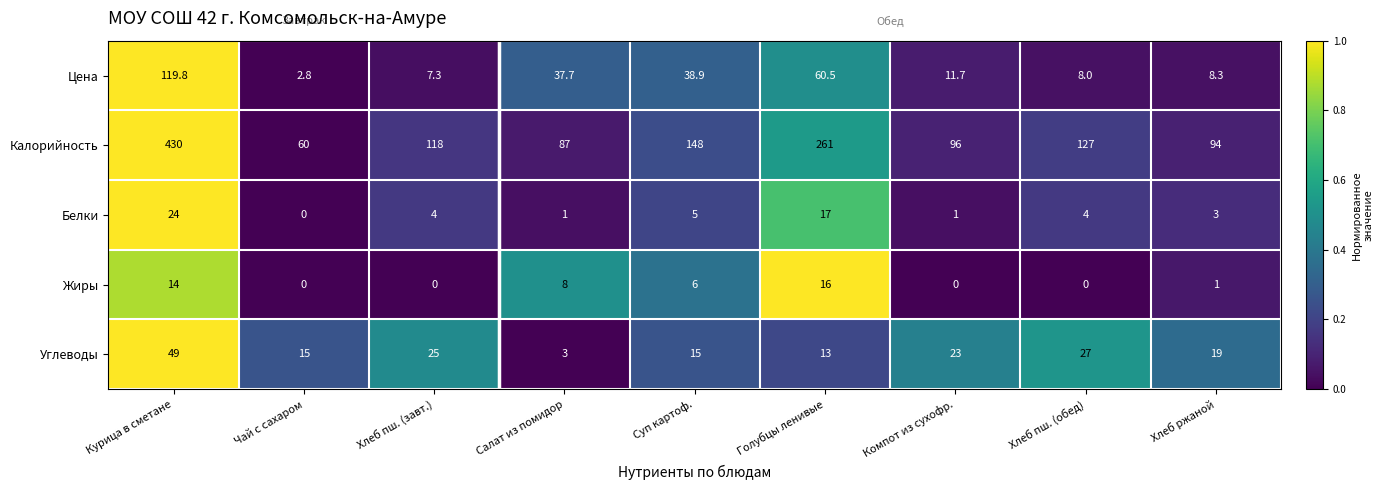

Rank the series at Хлеб пш. (обед) from highest to lowest value.

Калорийность, Углеводы, Цена, Белки, Жиры